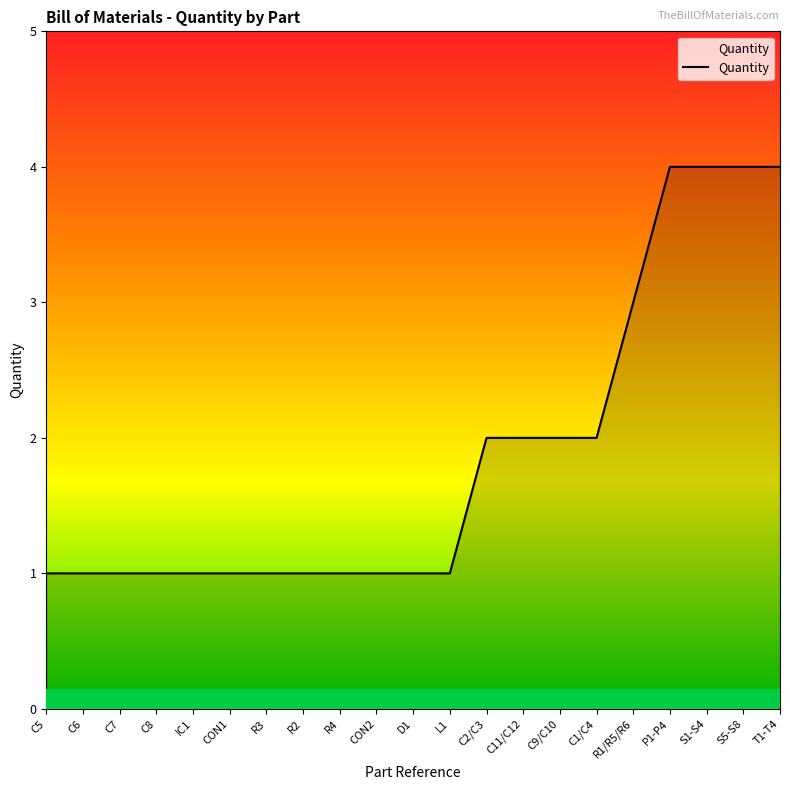

What is the change in value from C6 to T1-T4?

+3